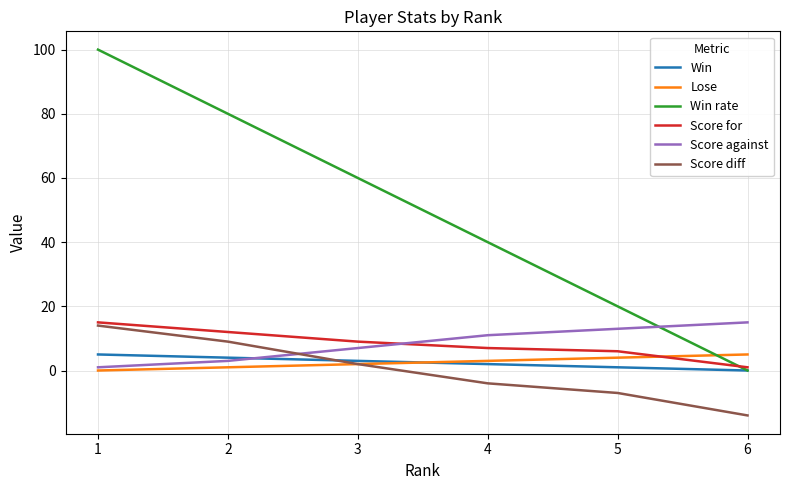

True or false: Win rate has a value of 20 at 5.

True